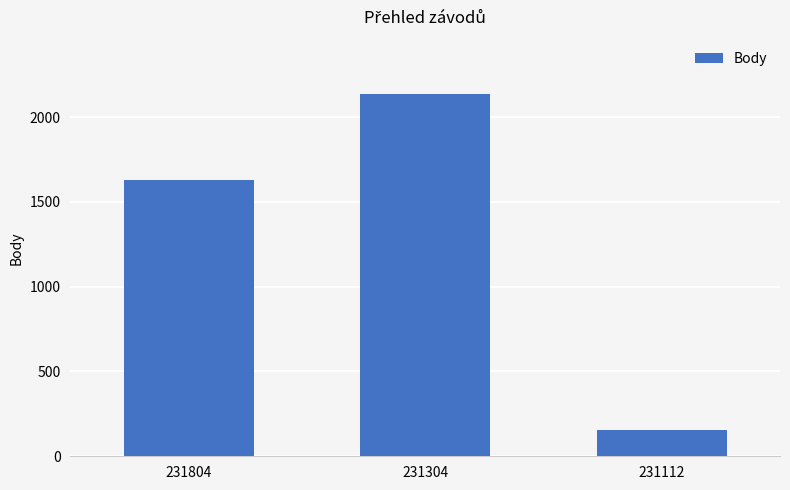

What is the sum of the values at 231304 and 231112?

2288